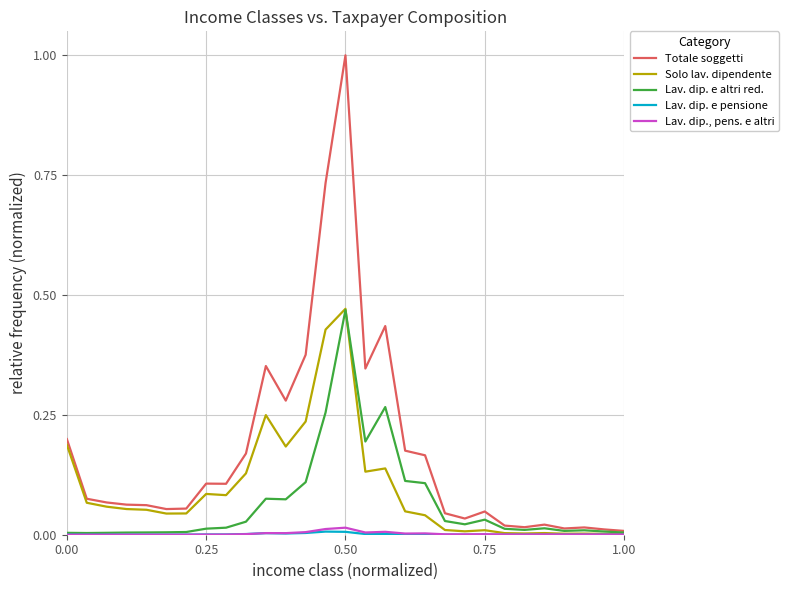

Which series has the largest total across all categories?

Totale soggetti